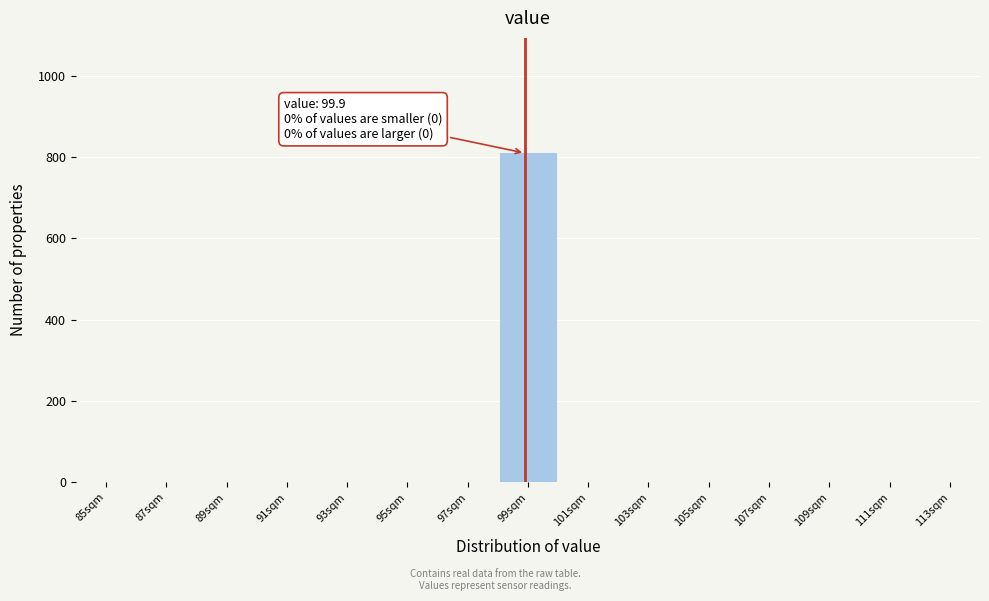

Reading left to right, transcribe all the data shown in this chart.

85sqm=0	87sqm=0	89sqm=0	91sqm=0	93sqm=0	95sqm=0	97sqm=0	99sqm=810	101sqm=0	103sqm=0	105sqm=0	107sqm=0	109sqm=0	111sqm=0	113sqm=0